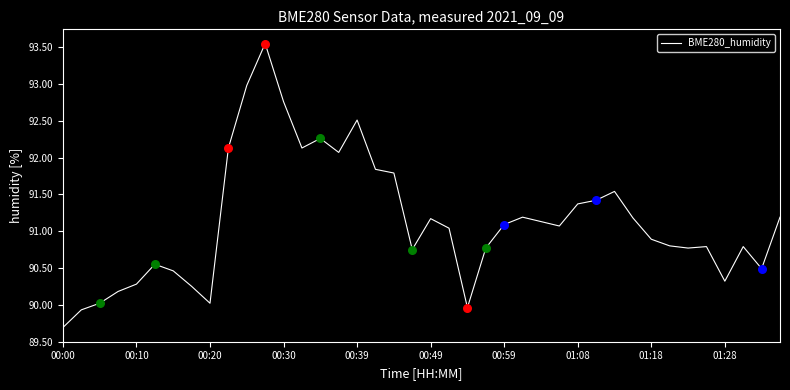

What is the minimum value shown in the chart?

89.7